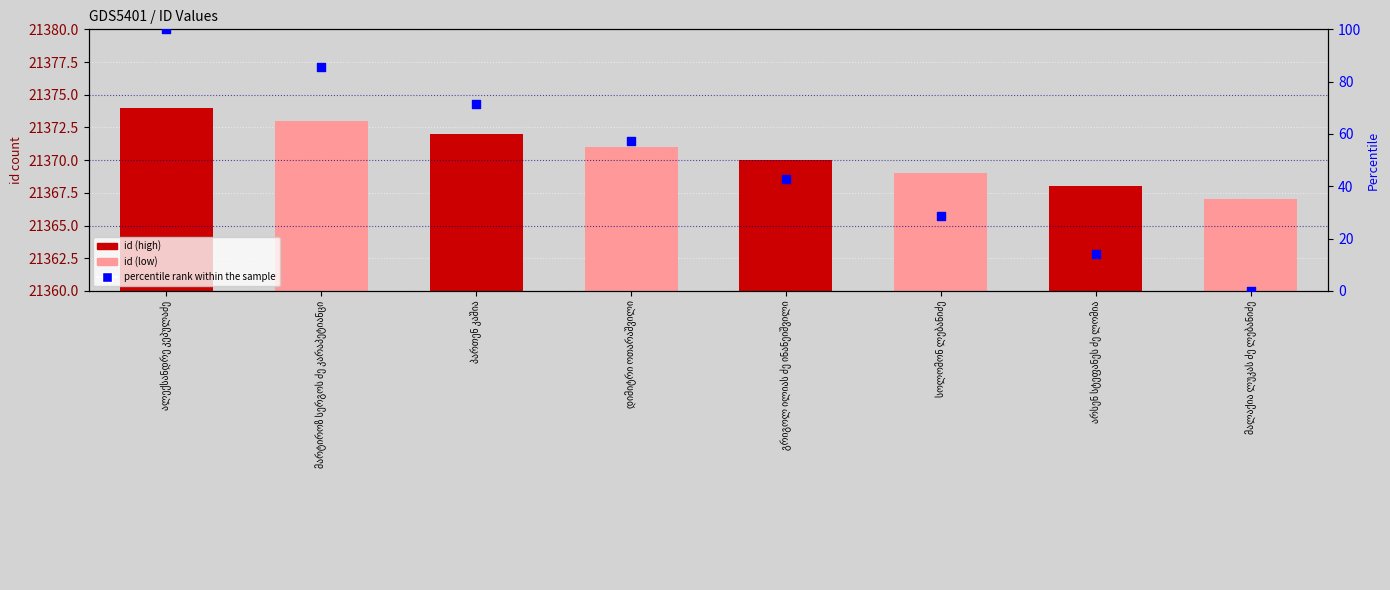

At how many categories does at least one series exceed 3457?

8